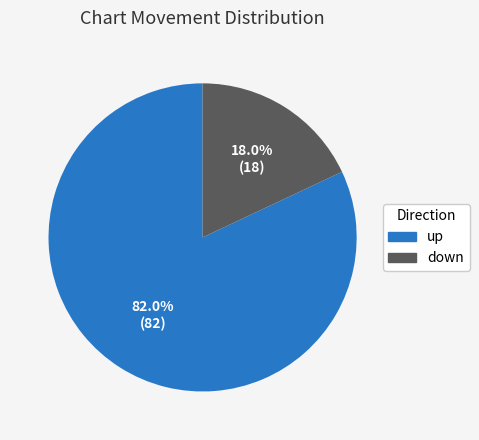

Between up and down, which is larger?

up